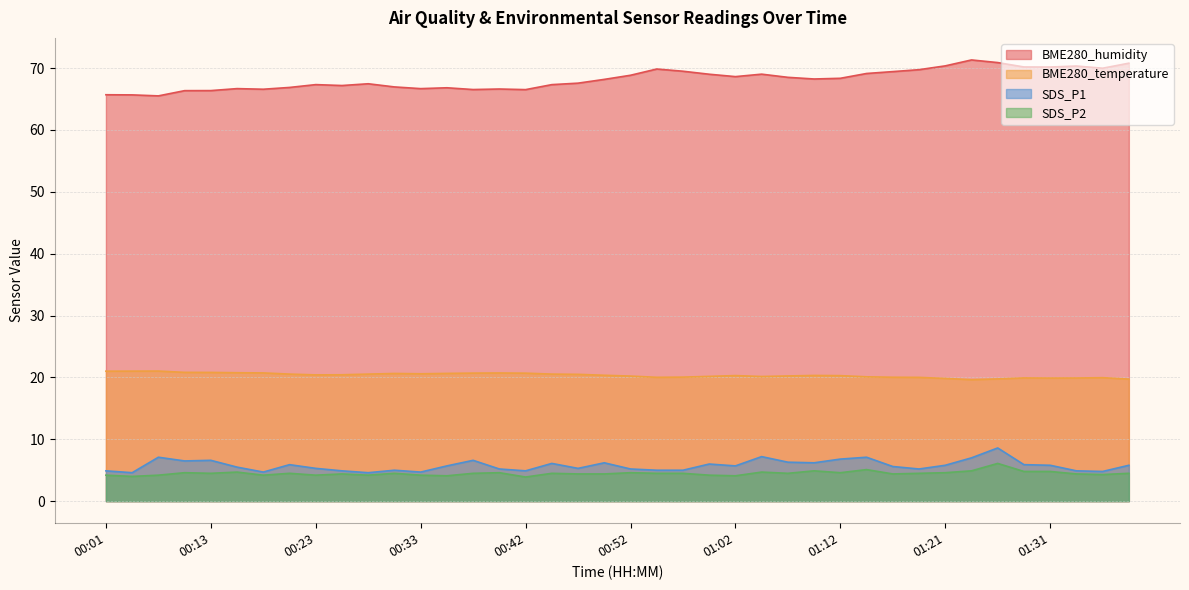

Reading left to right, what are all the values shown in this chart?

BME280_humidity: 00:01=65.7	00:04=65.7	00:06=65.5	00:11=66.4	00:13=66.4	00:16=66.7	00:18=66.6	00:21=66.9	00:23=67.3	00:25=67.2	00:28=67.5	00:30=67.0	00:33=66.7	00:35=66.8	00:38=66.5	00:40=66.6	00:42=66.5	00:45=67.3	00:47=67.6	00:50=68.2	00:52=68.8	00:55=69.9	00:57=69.5	01:00=69.0	01:02=68.6	01:04=69.0	01:07=68.5	01:09=68.2	01:12=68.4	01:14=69.1	01:16=69.4	01:19=69.7	01:21=70.4	01:24=71.3	01:26=70.9	01:29=70.2	01:31=70.2	01:33=70.3	01:36=70.0	01:38=70.8
BME280_temperature: 00:01=21.0	00:04=21.0	00:06=21.0	00:11=20.8	00:13=20.8	00:16=20.8	00:18=20.7	00:21=20.5	00:23=20.4	00:25=20.4	00:28=20.5	00:30=20.6	00:33=20.6	00:35=20.6	00:38=20.7	00:40=20.7	00:42=20.7	00:45=20.5	00:47=20.5	00:50=20.4	00:52=20.2	00:55=20.0	00:57=20.1	01:00=20.2	01:02=20.3	01:04=20.1	01:07=20.2	01:09=20.3	01:12=20.3	01:14=20.1	01:16=20.0	01:19=20.0	01:21=19.8	01:24=19.6	01:26=19.8	01:29=19.9	01:31=19.9	01:33=19.9	01:36=20.0	01:38=19.7
SDS_P1: 00:01=4.9	00:04=4.6	00:06=7.1	00:11=6.5	00:13=6.6	00:16=5.5	00:18=4.7	00:21=5.9	00:23=5.3	00:25=4.9	00:28=4.6	00:30=5.0	00:33=4.7	00:35=5.7	00:38=6.6	00:40=5.2	00:42=4.9	00:45=6.1	00:47=5.3	00:50=6.2	00:52=5.2	00:55=5.0	00:57=5.0	01:00=6.0	01:02=5.7	01:04=7.2	01:07=6.3	01:09=6.2	01:12=6.8	01:14=7.1	01:16=5.6	01:19=5.2	01:21=5.8	01:24=7.0	01:26=8.6	01:29=5.9	01:31=5.8	01:33=4.9	01:36=4.8	01:38=5.8
SDS_P2: 00:01=4.2	00:04=4.0	00:06=4.2	00:11=4.6	00:13=4.5	00:16=4.7	00:18=4.2	00:21=4.5	00:23=4.2	00:25=4.4	00:28=4.2	00:30=4.5	00:33=4.2	00:35=4.1	00:38=4.5	00:40=4.6	00:42=3.9	00:45=4.5	00:47=4.4	00:50=4.4	00:52=4.6	00:55=4.5	00:57=4.5	01:00=4.2	01:02=4.1	01:04=4.7	01:07=4.5	01:09=4.9	01:12=4.6	01:14=5.1	01:16=4.4	01:19=4.5	01:21=4.6	01:24=4.9	01:26=6.1	01:29=4.8	01:31=4.8	01:33=4.4	01:36=4.3	01:38=4.5